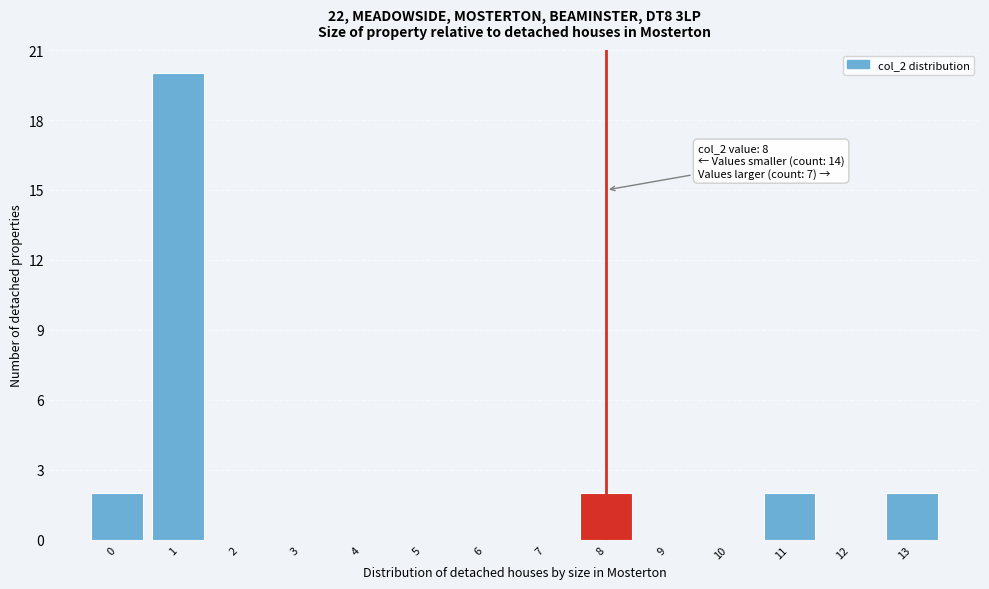

Reading left to right, extract all data points from this chart.

0=2	1=20	2=0	3=0	4=0	5=0	6=0	7=0	8=2	9=0	10=0	11=2	12=0	13=2